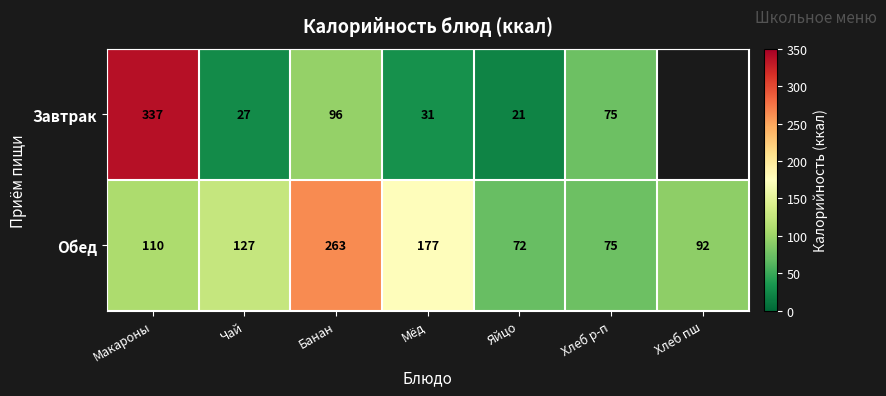

At which category is the sum across all series the highest?

Макароны